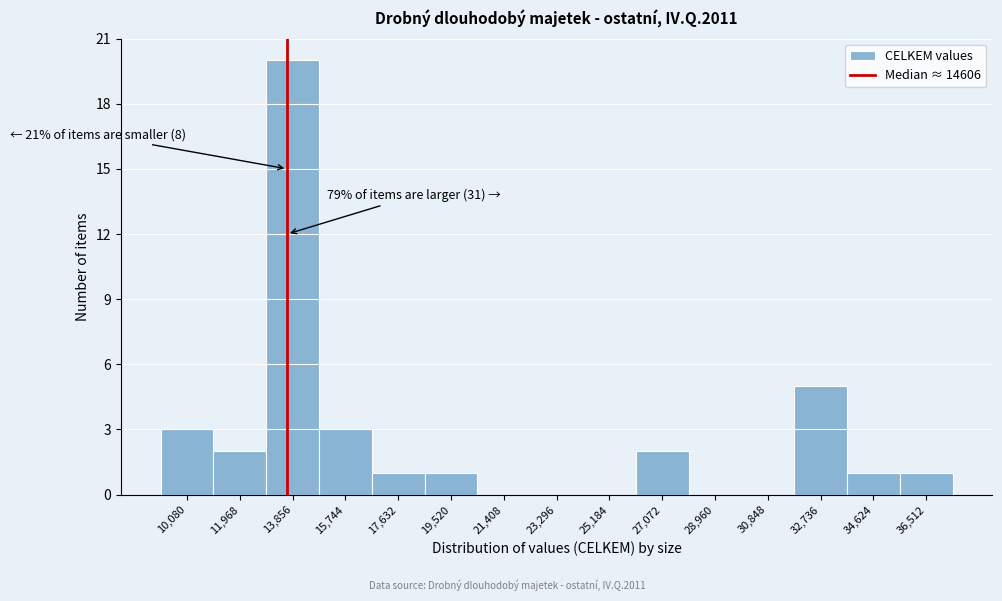

Reading left to right, list all the values displayed in this chart.

10,080=3	11,968=2	13,856=20	15,744=3	17,632=1	19,520=1	21,408=0	23,296=0	25,184=0	27,072=2	28,960=0	30,848=0	32,736=5	34,624=1	36,512=1